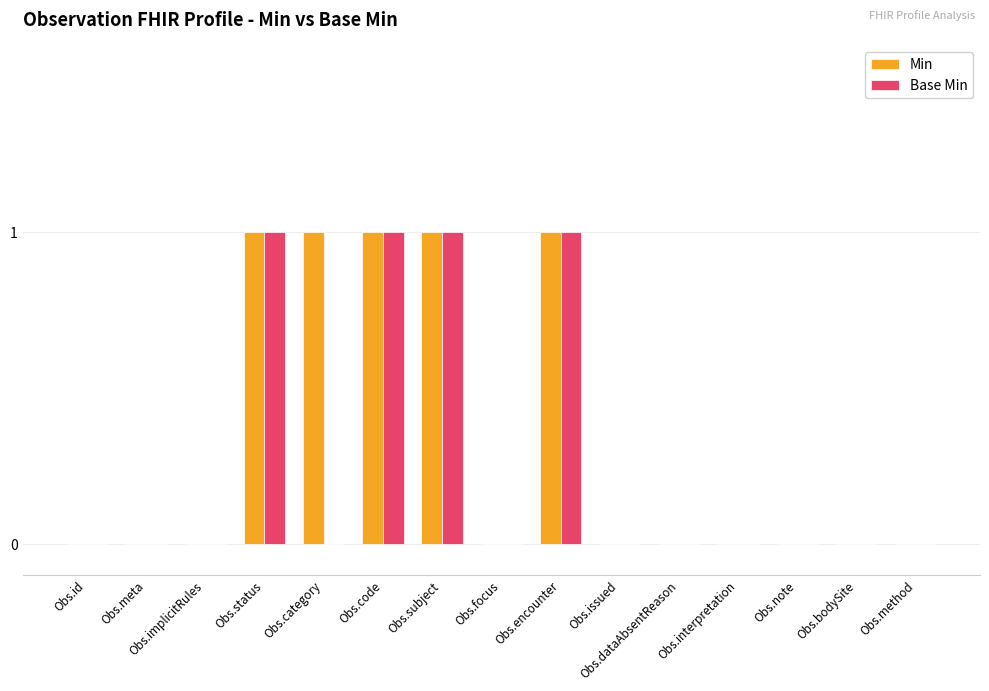

What are all the series names shown in the legend?

Min, Base Min